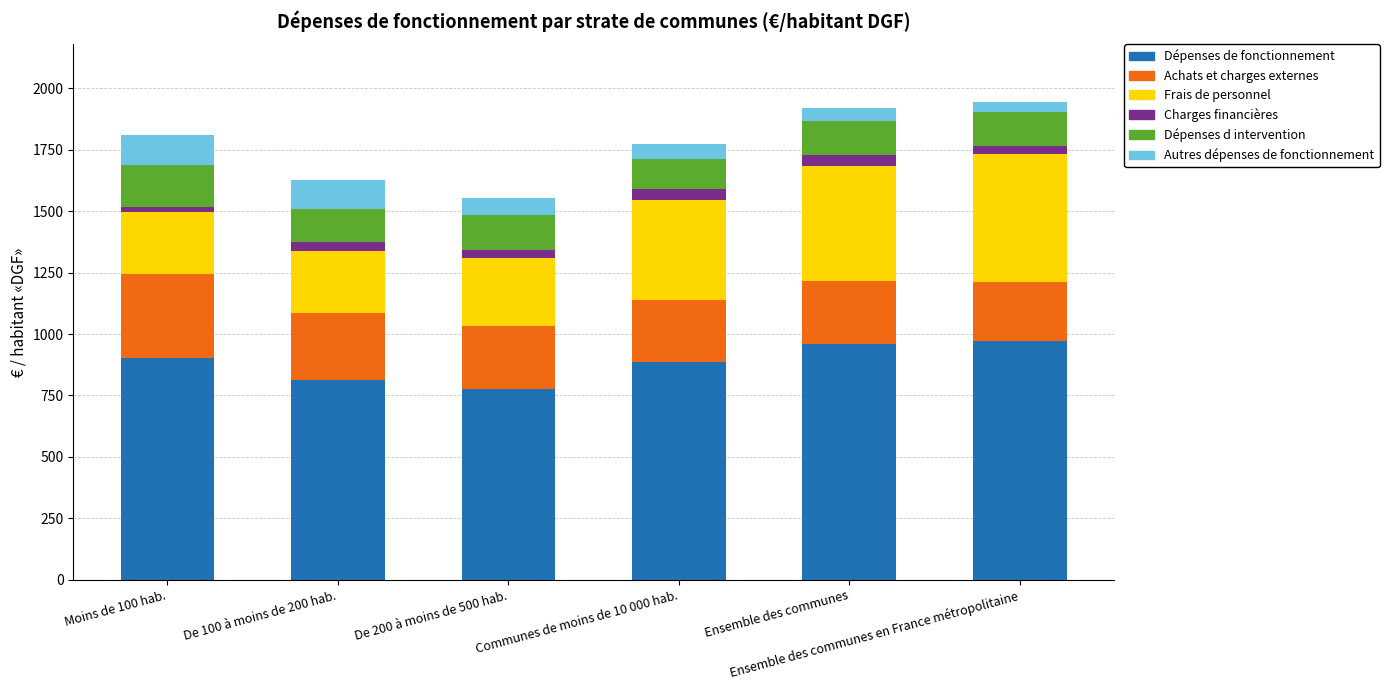

Is it true that Dépenses de fonctionnement equals 1711.8 at Ensemble des communes en France métropolitaine?

False